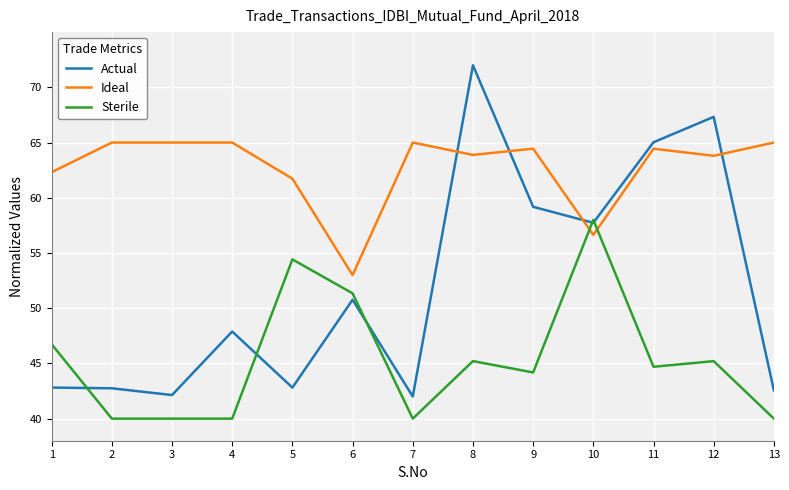

The Ideal series shows 63.9 at 8. True or false?

True